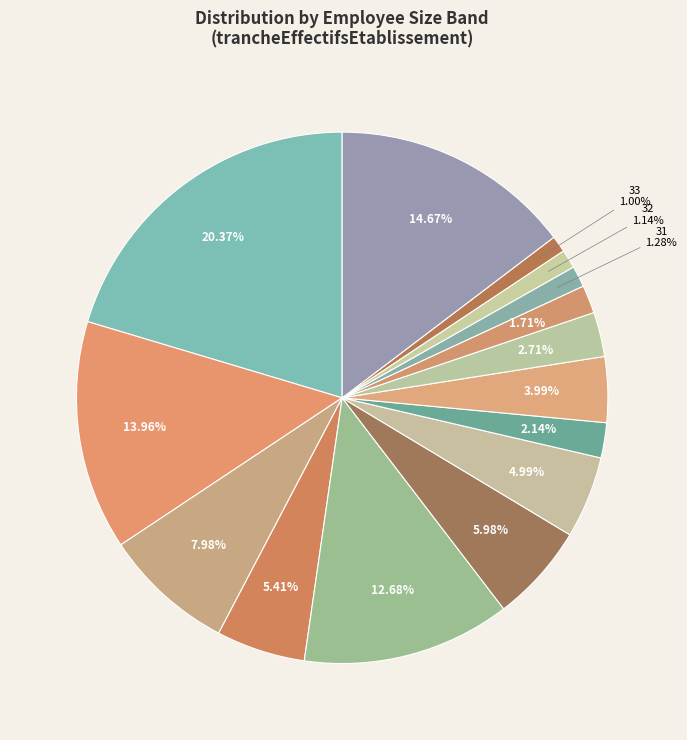

Count the number of slices in the pie.

15